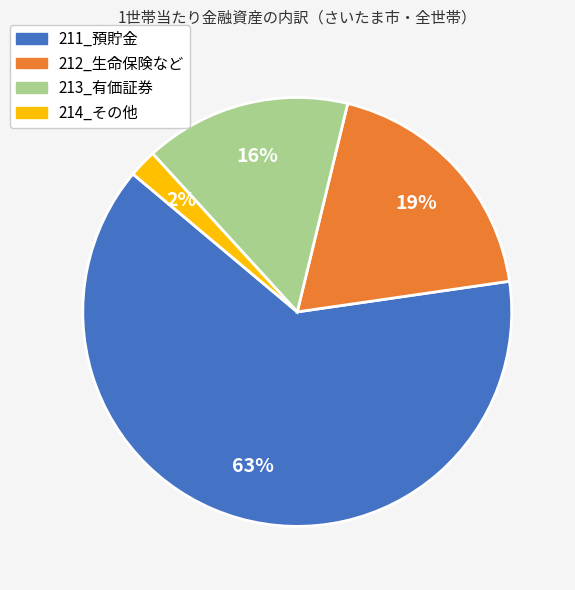

How many segments does this pie chart have?

4